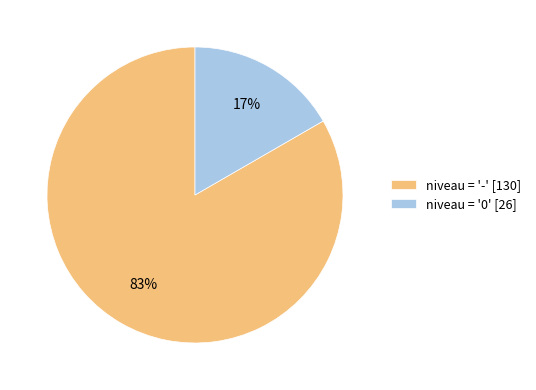

Do niveau = '0' [26] and niveau = '-' [130] together represent more than half of the pie?

Yes